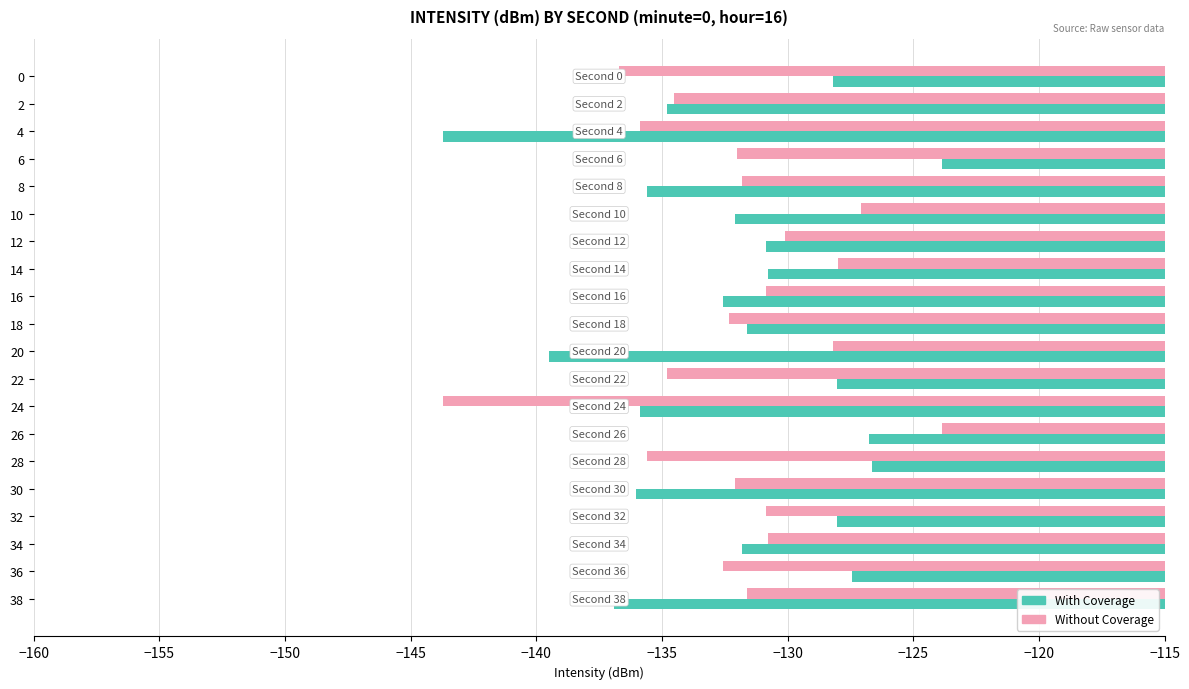

What is the difference between the With Coverage values at 14 and 24?

5.1